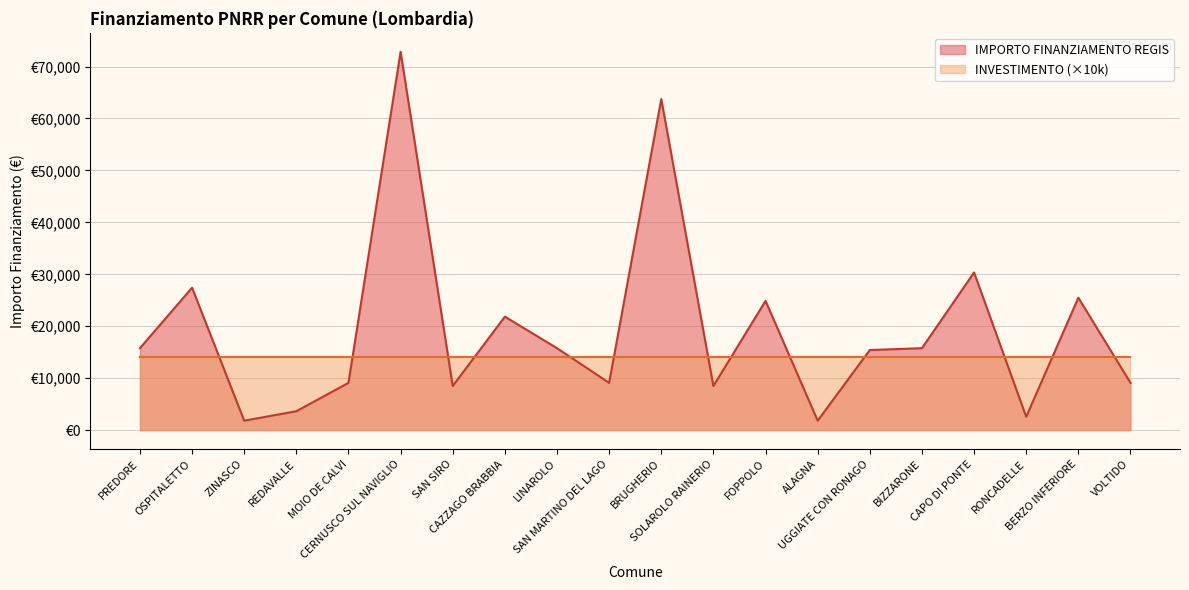

True or false: there are more than 2 points higher than both neighbors.

True